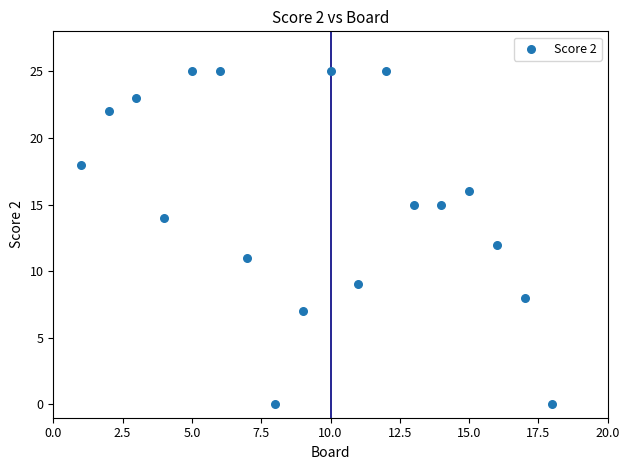

What is the range of Y values (max minus min)?

25